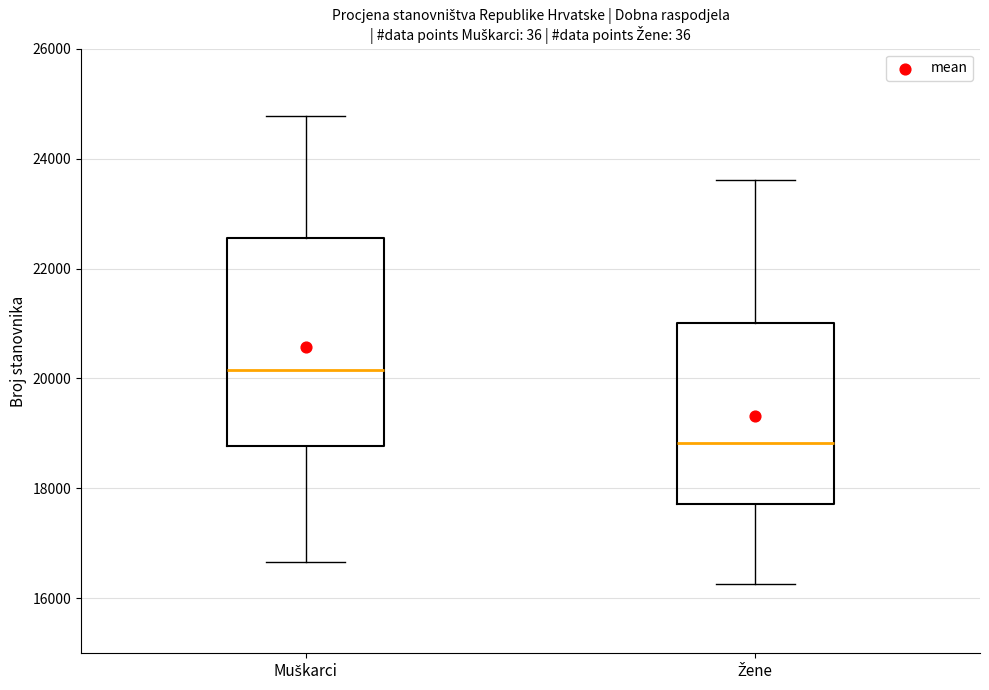

Reading left to right, transcribe this box plot: for each box, give where its median line is, the range the box spans, and where its two whiskers end, as read against the y-axis. The values are not printed on the chart, so give them approximately, as read against the axis.

Muškarci: median 20200, box 18800 to 22600, whiskers 16600 to 24800
Žene: median 18800, box 17800 to 21000, whiskers 16200 to 23600